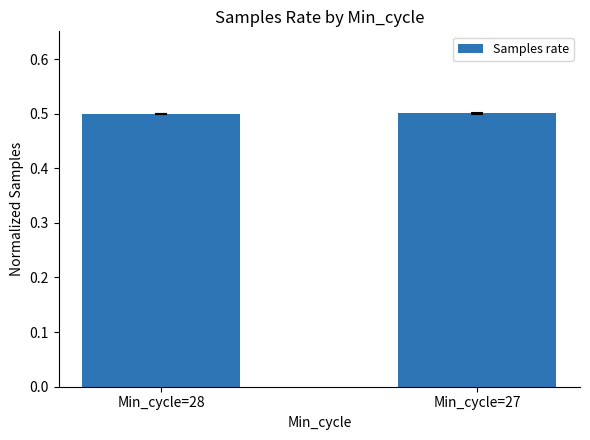

What is the maximum value shown in the chart?

0.5